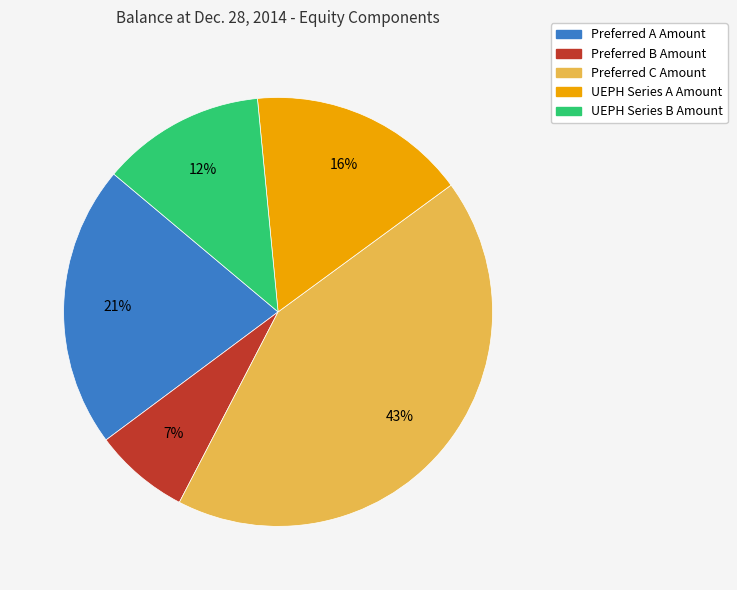

To the nearest percent, what portion does Preferred B Amount represent?

7%